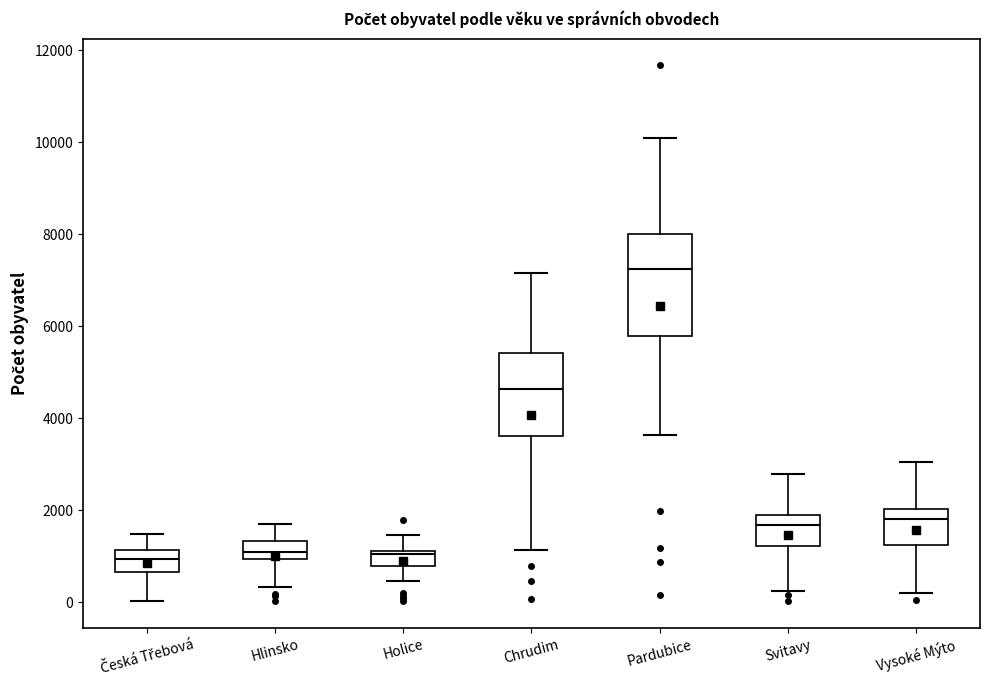

Reading left to right, read every box against the y-axis: the position of its median line, the range the box covers, and the ends of its whiskers. The values are not printed on the chart, so give them approximately, as read against the axis.

Česká Třebová: median 1000, box 600 to 1200, whiskers 0 to 1400
Hlinsko: median 1000 (inside the box), box 1000 to 1400, whiskers 400 to 1800
Holice: median 1000, box 800 to 1200, whiskers 400 to 1400
Chrudim: median 4600, box 3600 to 5400, whiskers 1200 to 7200
Pardubice: median 7200, box 5800 to 8000, whiskers 3600 to 10000
Svitavy: median 1600, box 1200 to 1800, whiskers 200 to 2800
Vysoké Mýto: median 1800, box 1200 to 2000, whiskers 200 to 3000